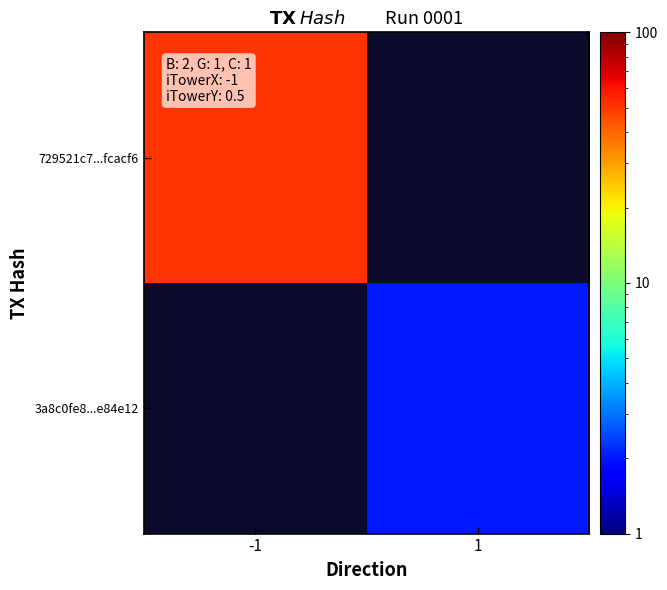

Which series has the largest range (max minus min)?

729521c7...fcacf6